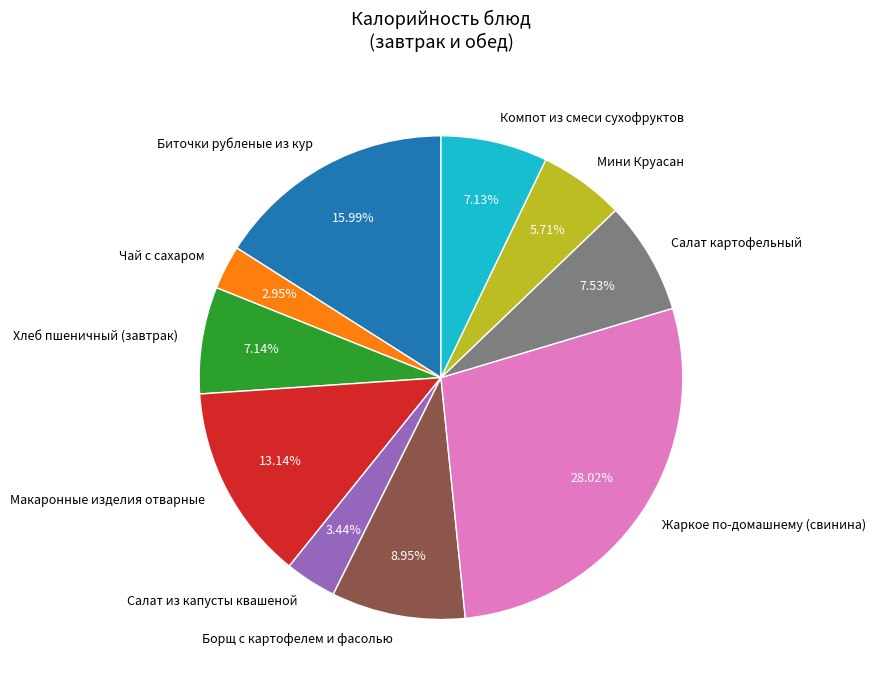

What percentage is the Салат из капусты квашеной slice, to the nearest percent?

3%